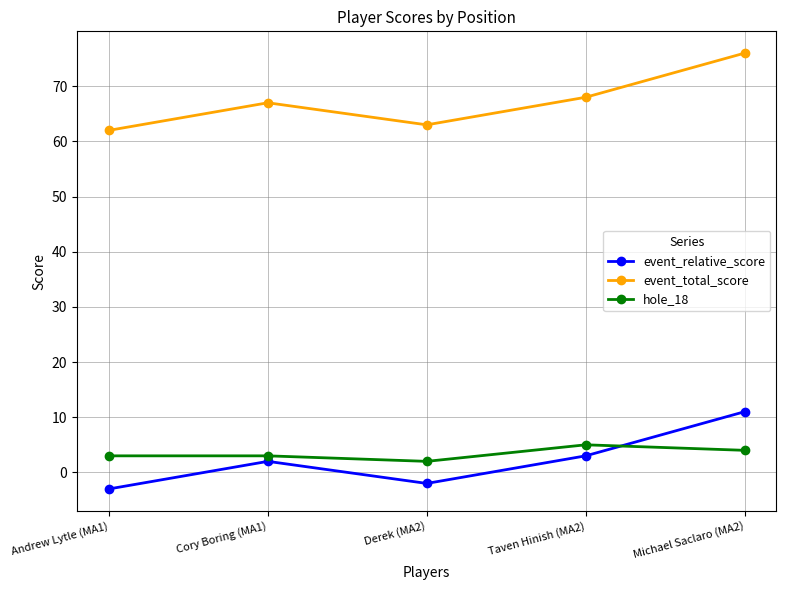

Is it true that event_total_score equals 97 at Cory Boring (MA1)?

False